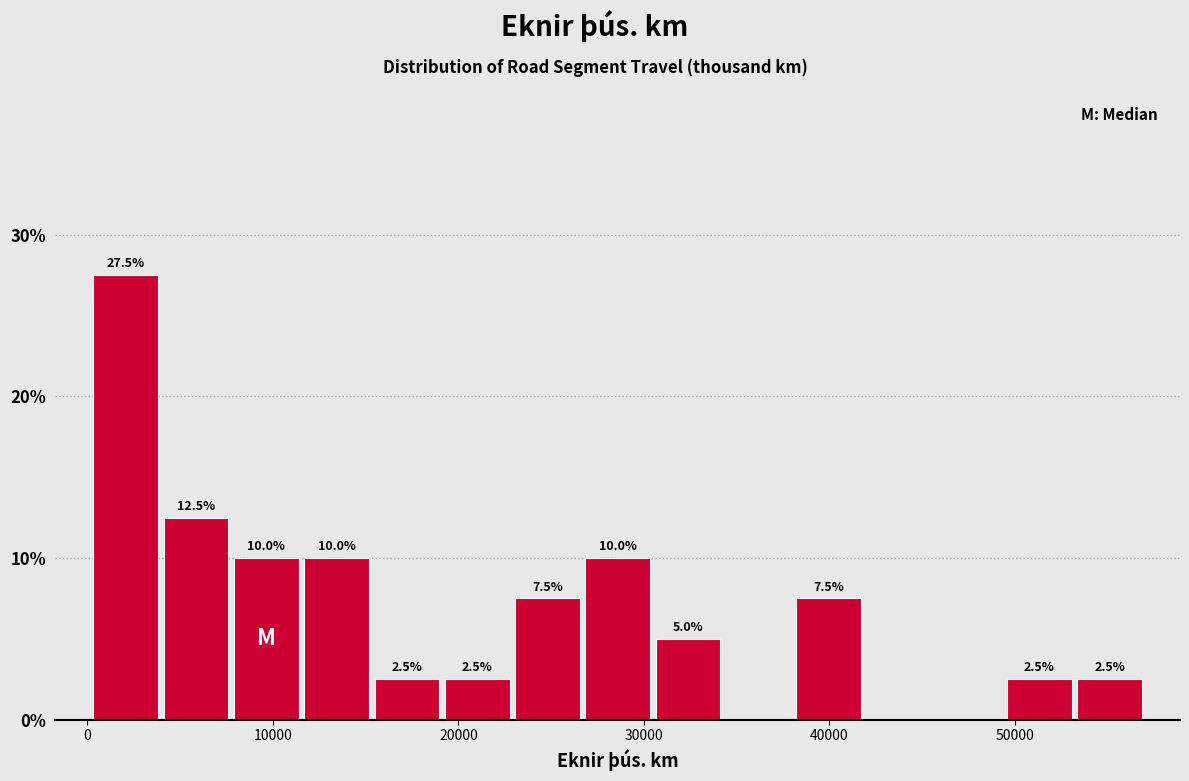

Around what value on the x-axis is the tallest bar? Give the approximate position of its centre, as read against the axis.

2000